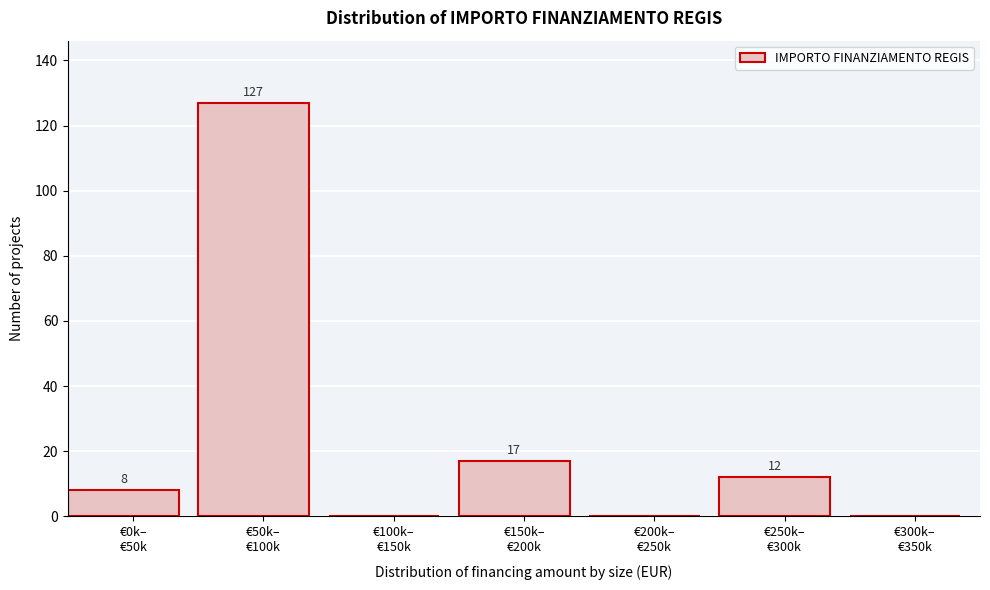

What is the sum of all values?

164